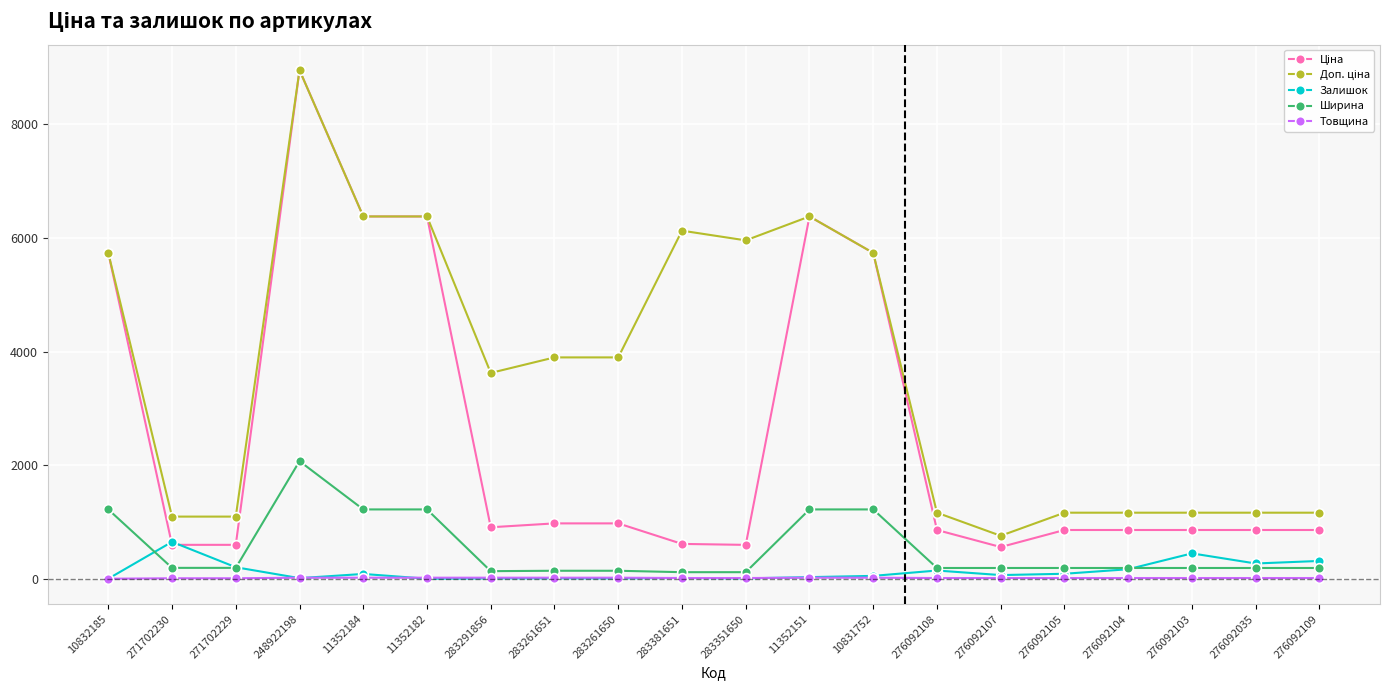

The Залишок series shows 268.0 at 276092035. True or false?

True